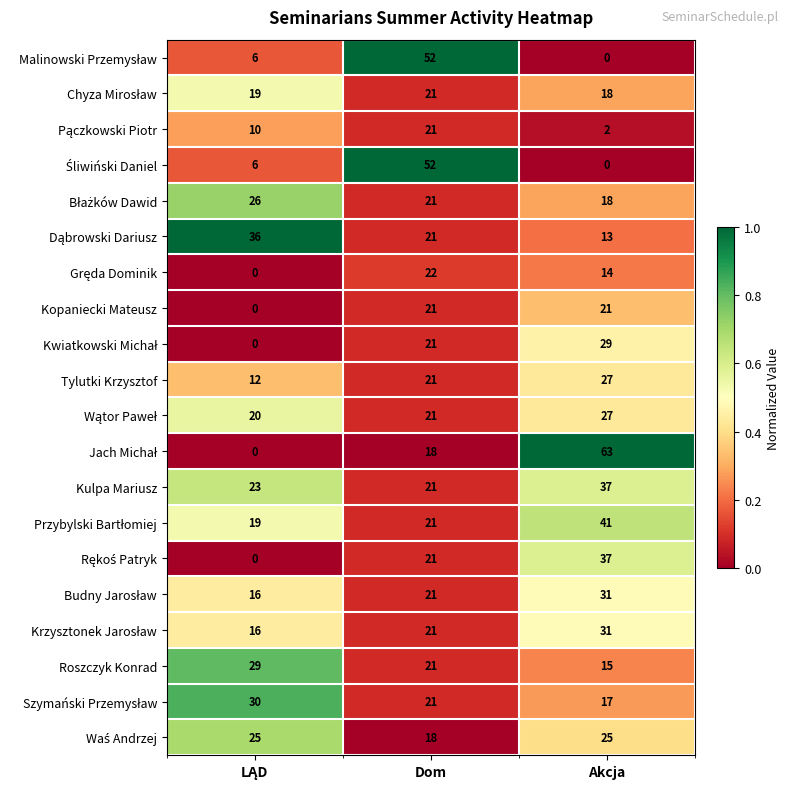

What is the maximum value shown in the chart?

63